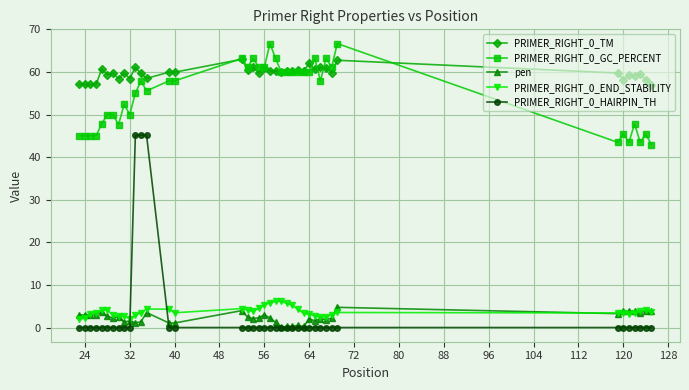

True or false: PRIMER_RIGHT_0_TM has more than 0 interior local peaks.

True